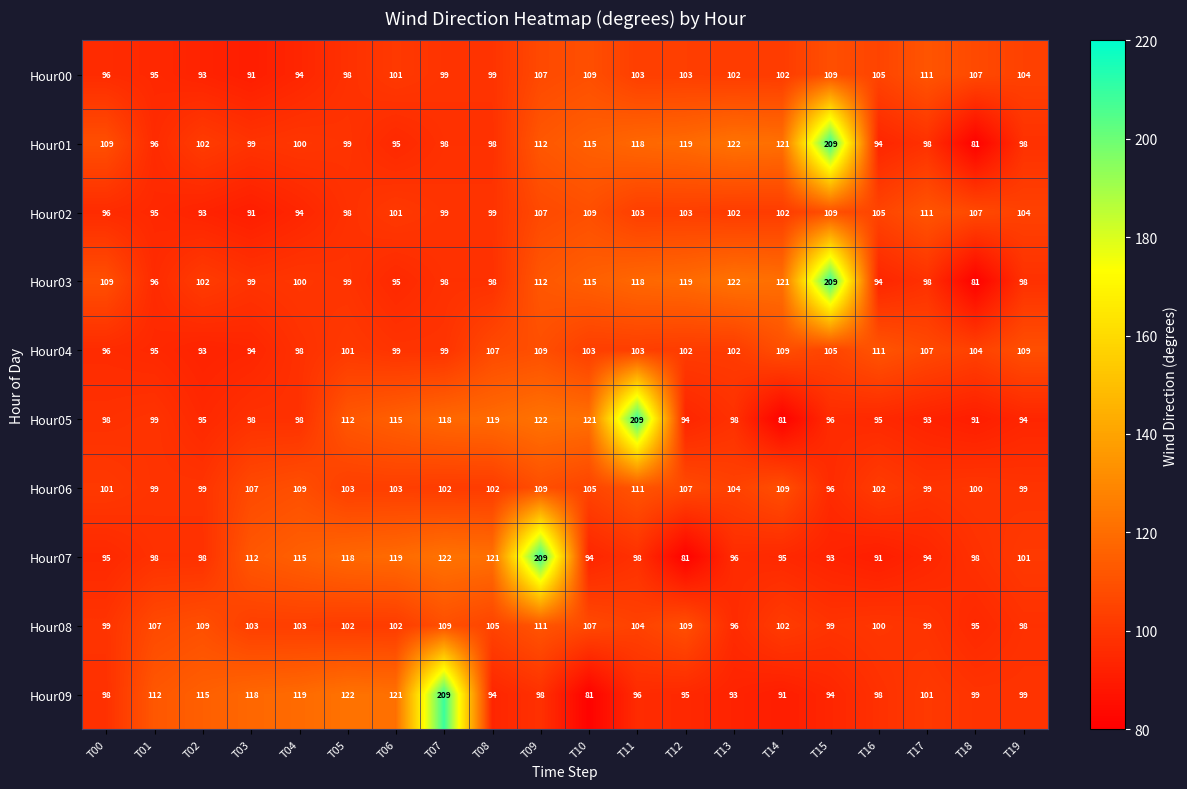

Which category has the lowest value in the Hour06 series?

T15